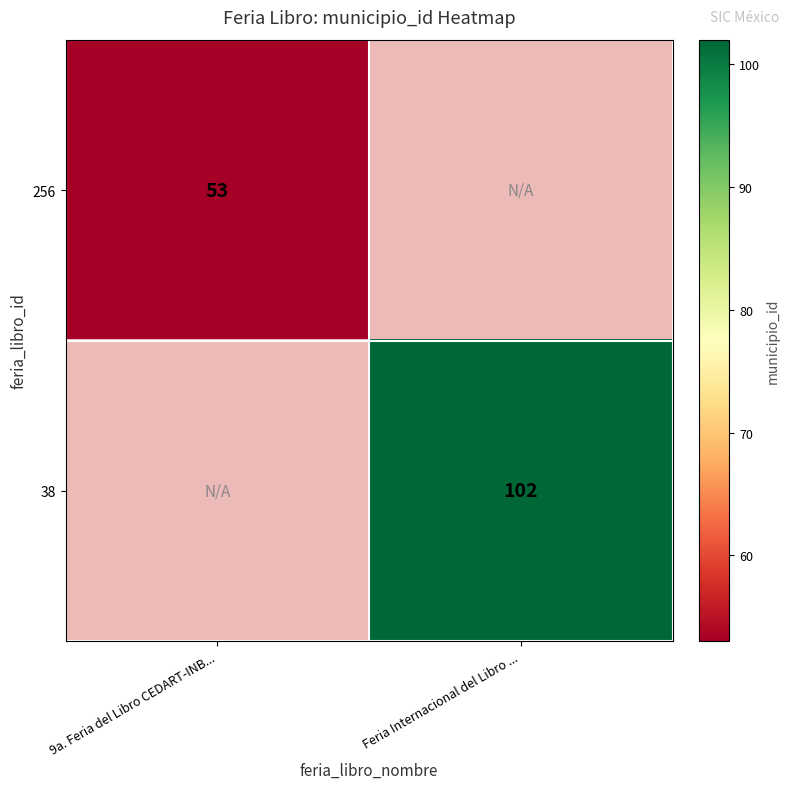

Which label corresponds to the largest value in the chart?

Feria Internacional del Libro ...